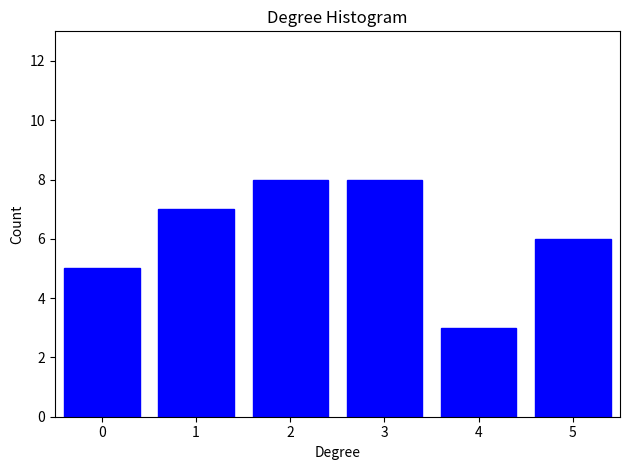

Reading left to right, list all the values displayed in this chart.

0=5	1=7	2=8	3=8	4=3	5=6